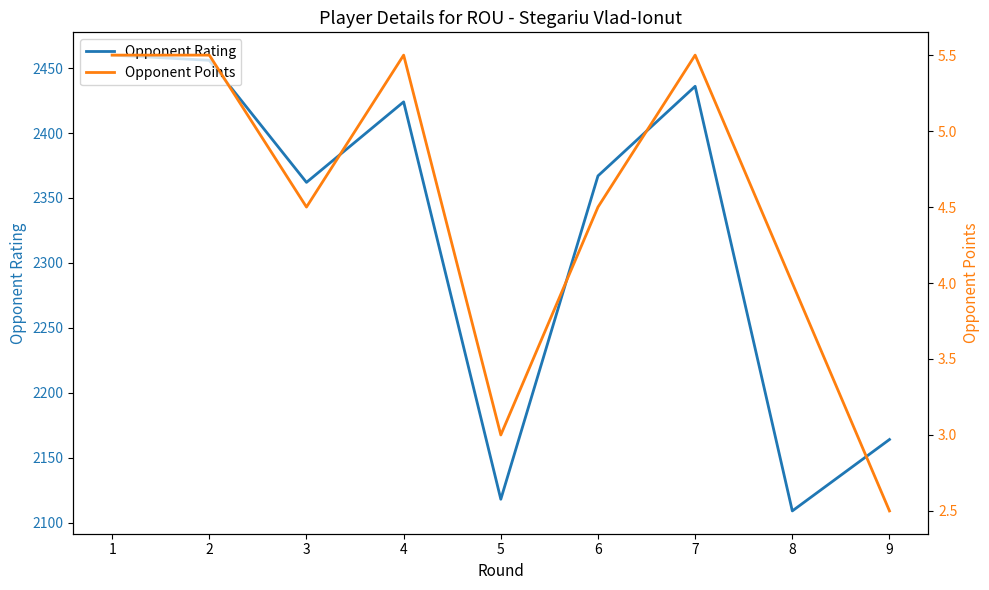

How many categories are shown in the chart?

9